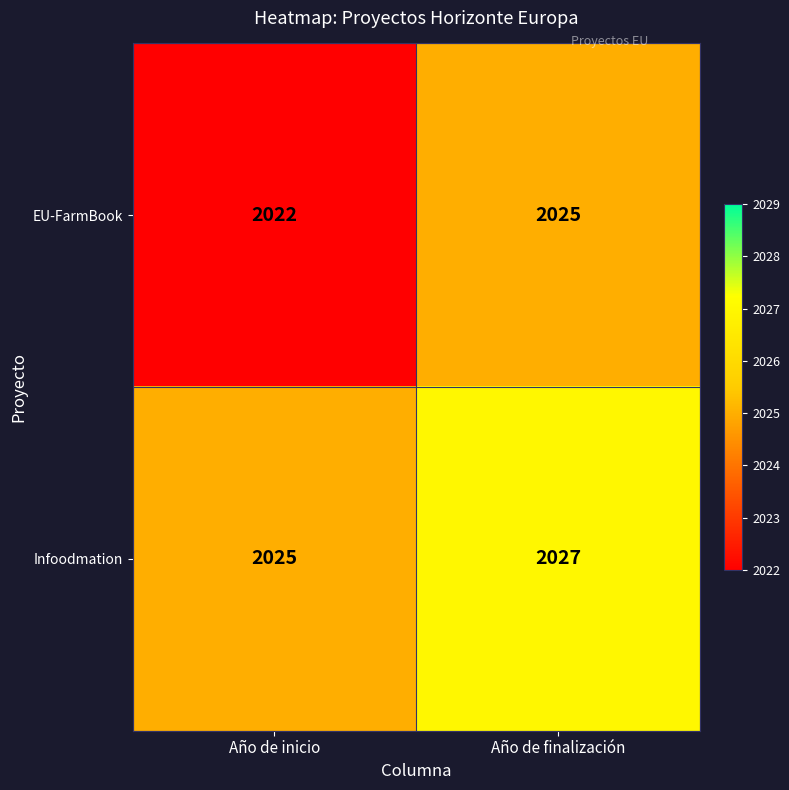

True or false: Infoodmation has a value of 2027 at Año de finalización.

True